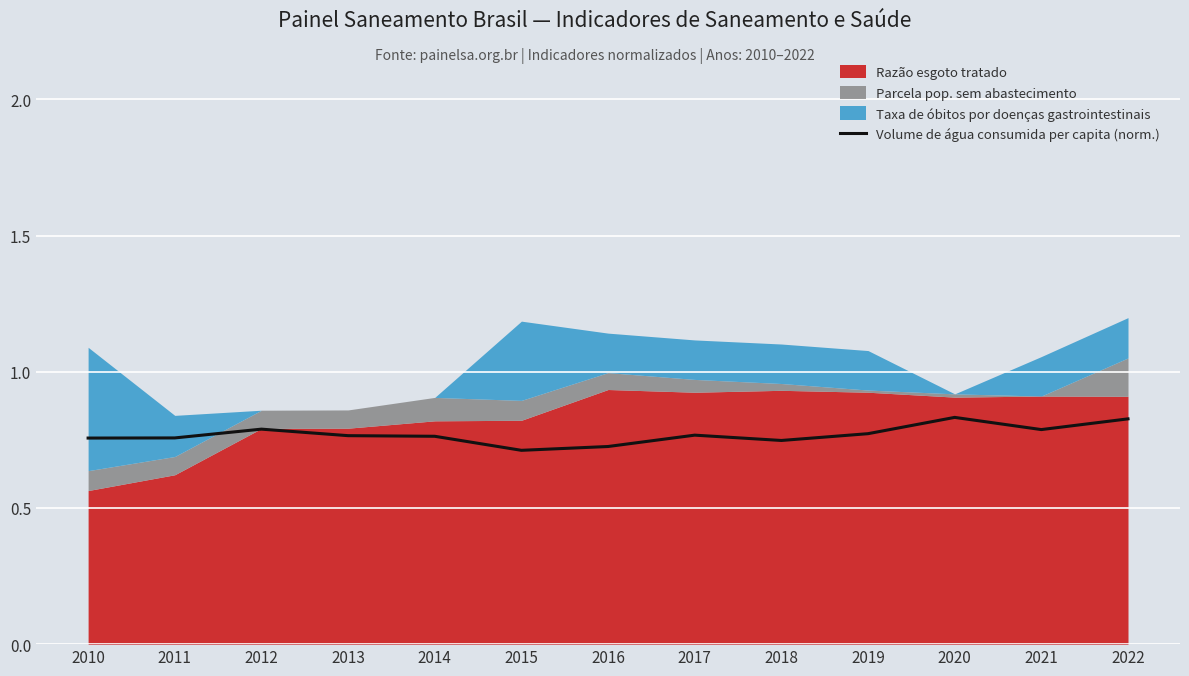

The value of Volume de água consumida per capita (norm.) at 2021 is 0.8. True or false?

True